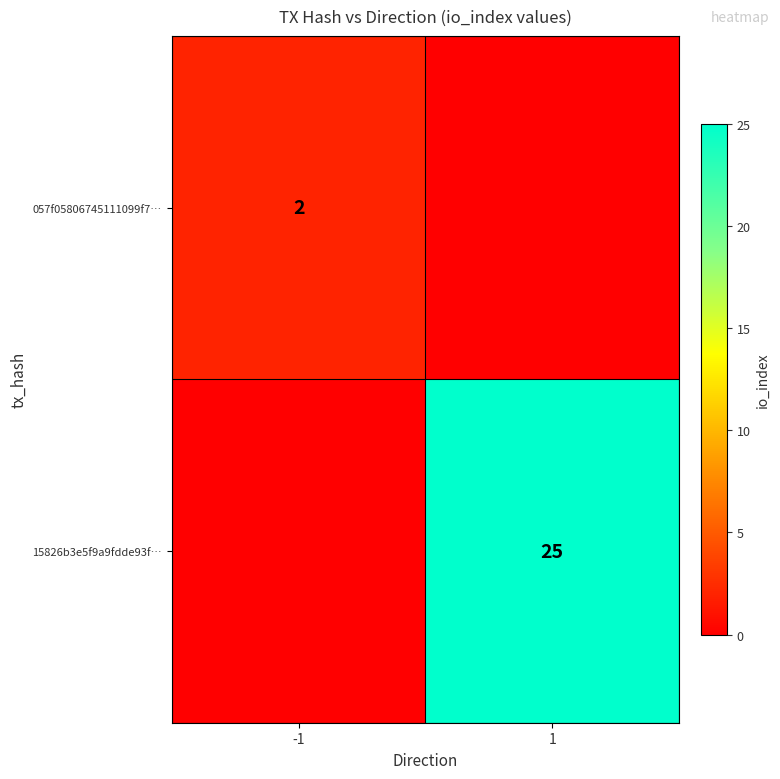

What is the total value across all series at -1?

2